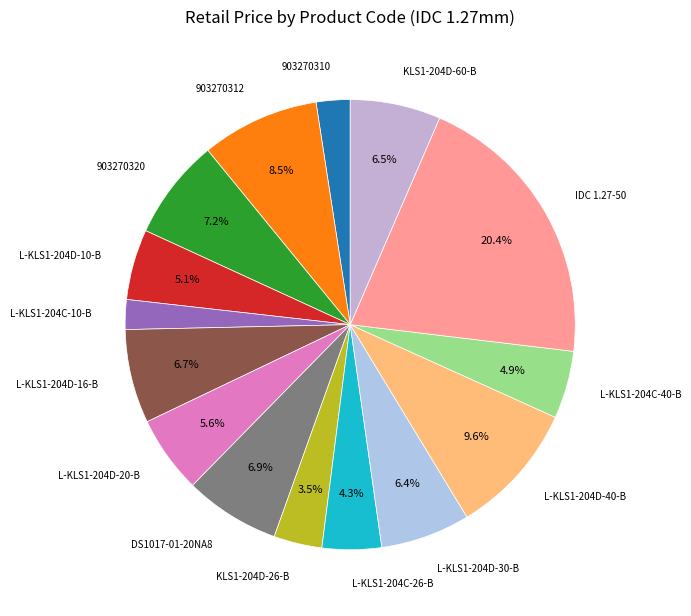

Count the number of slices in the pie.

15